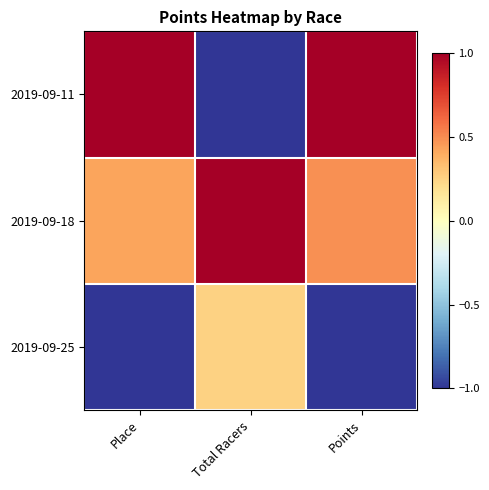

At which category is the sum across all series the highest?

Points